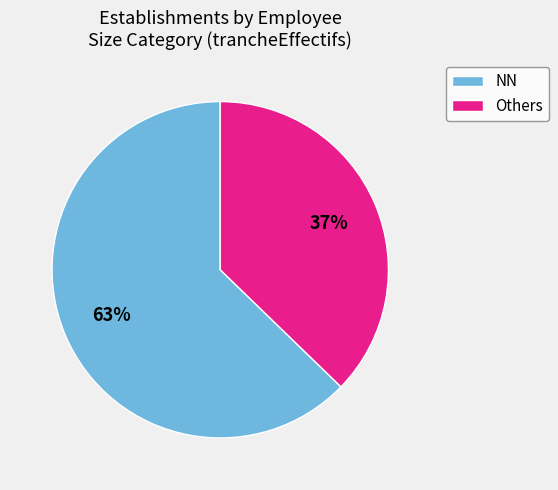

Which has a higher value, Others or NN?

NN